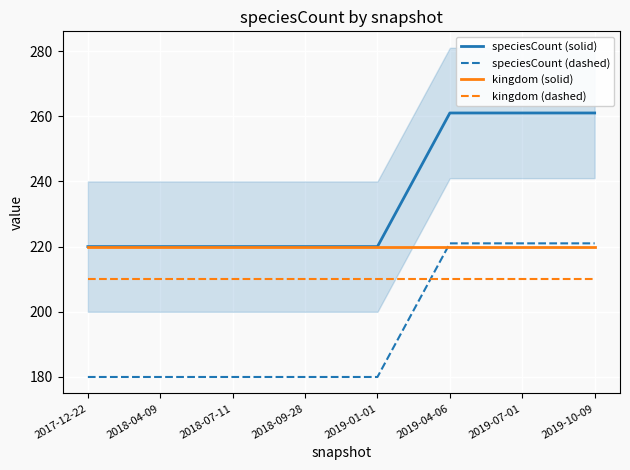

What is the value of the speciesCount (solid) point at the 3rd from the left?

220